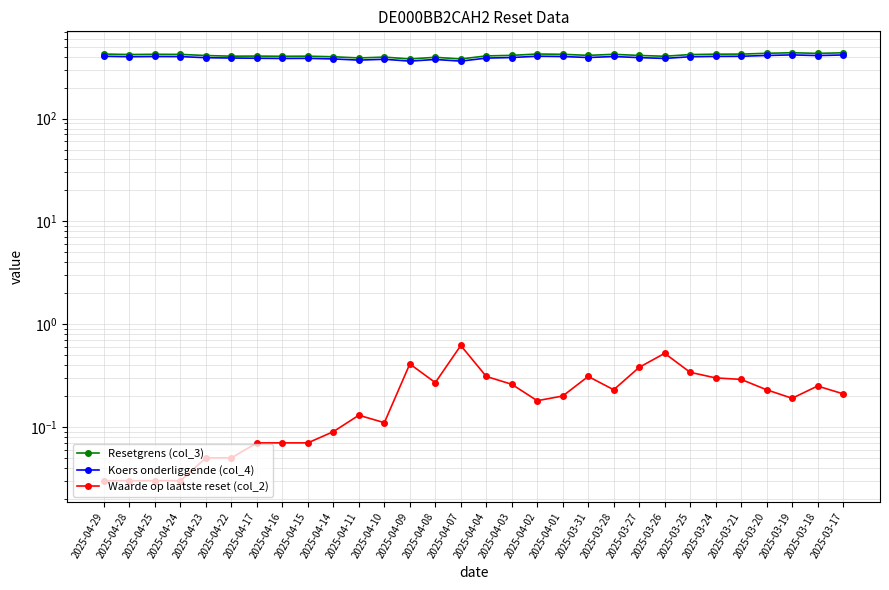

What is the value of the Waarde op laatste reset (col_2) point at the 23rd from the left?

0.5